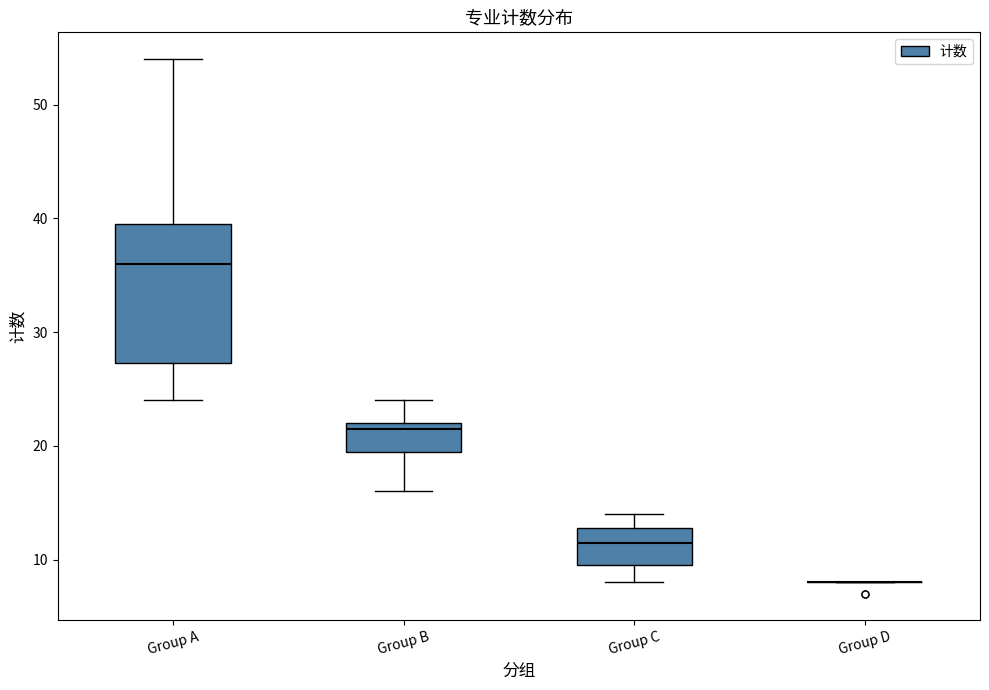

Which box is the tallest, from its lower edge to its upper edge?

Group A